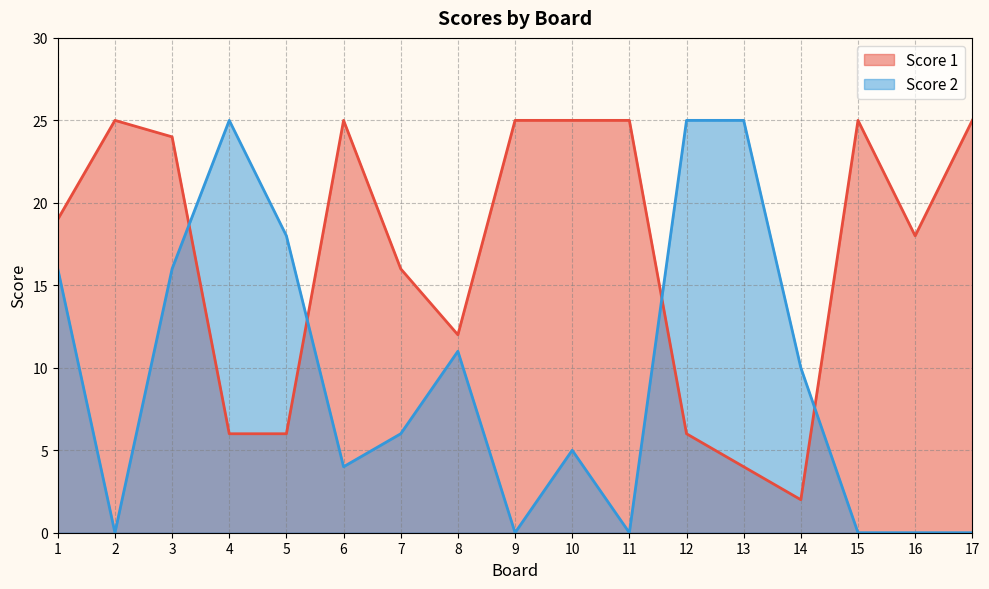

How many series are shown in this chart?

2